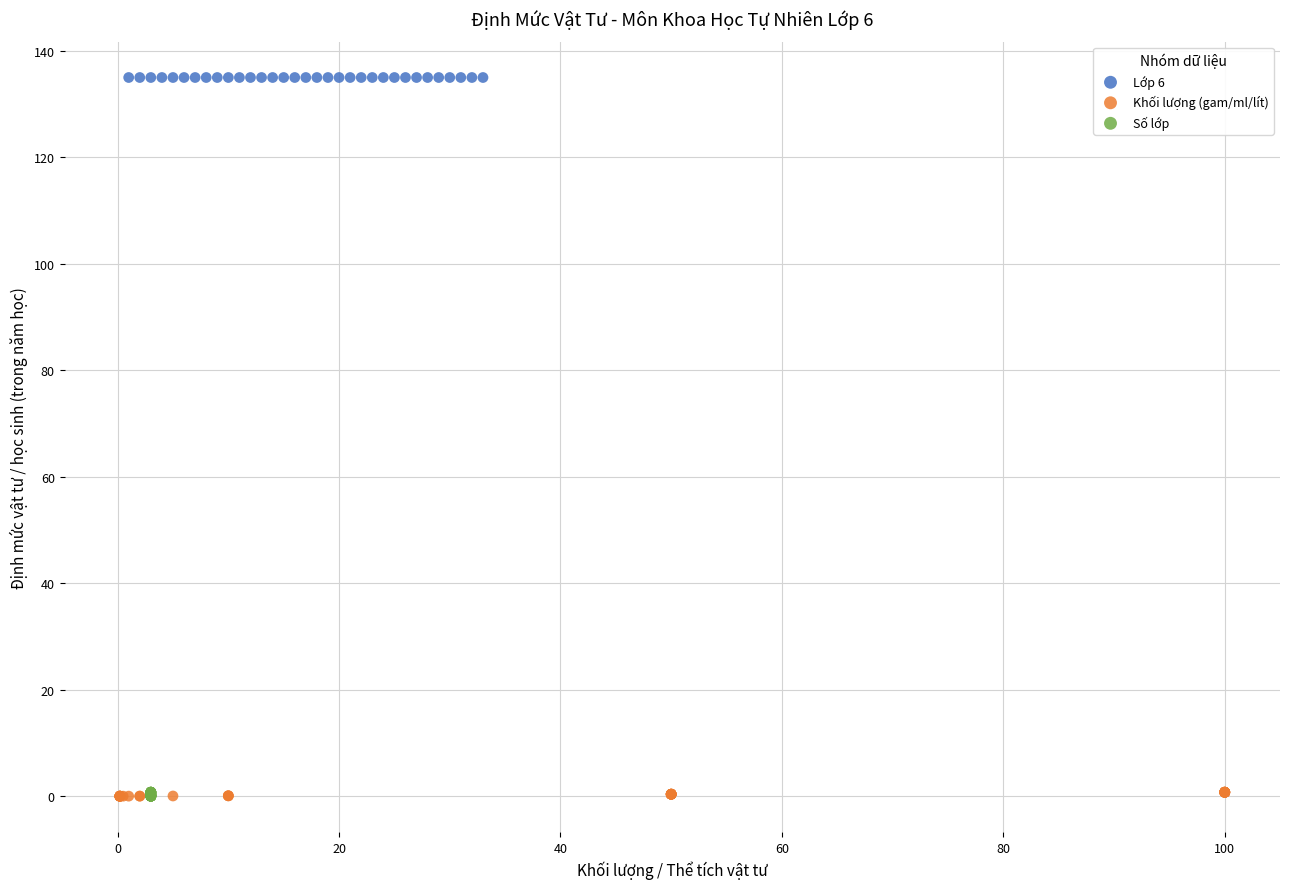

Which series reaches the maximum Y coordinate?

Lớp 6